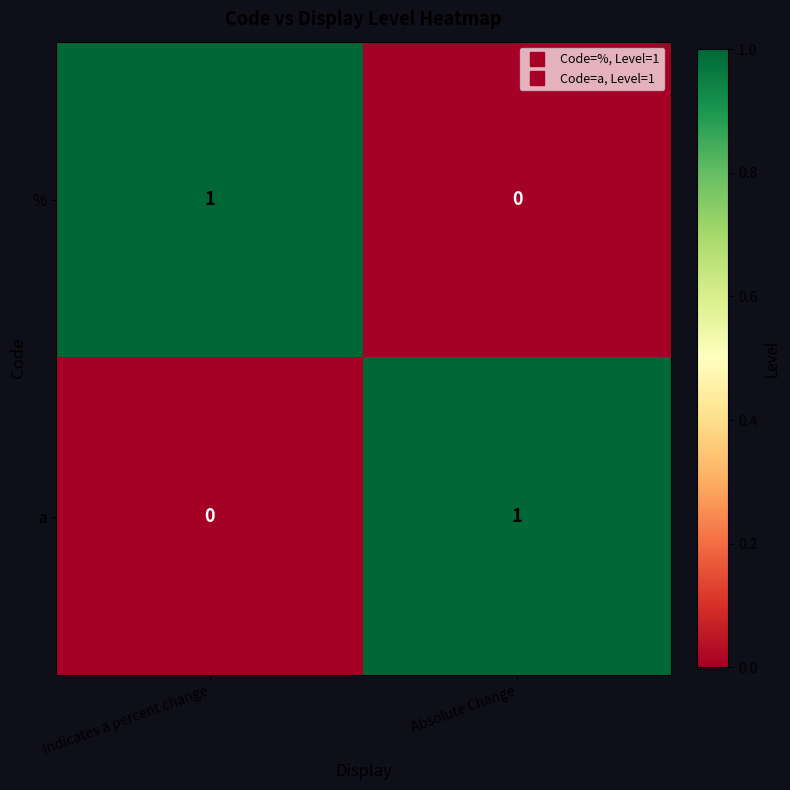

At which label does a reach its peak?

Absolute Change